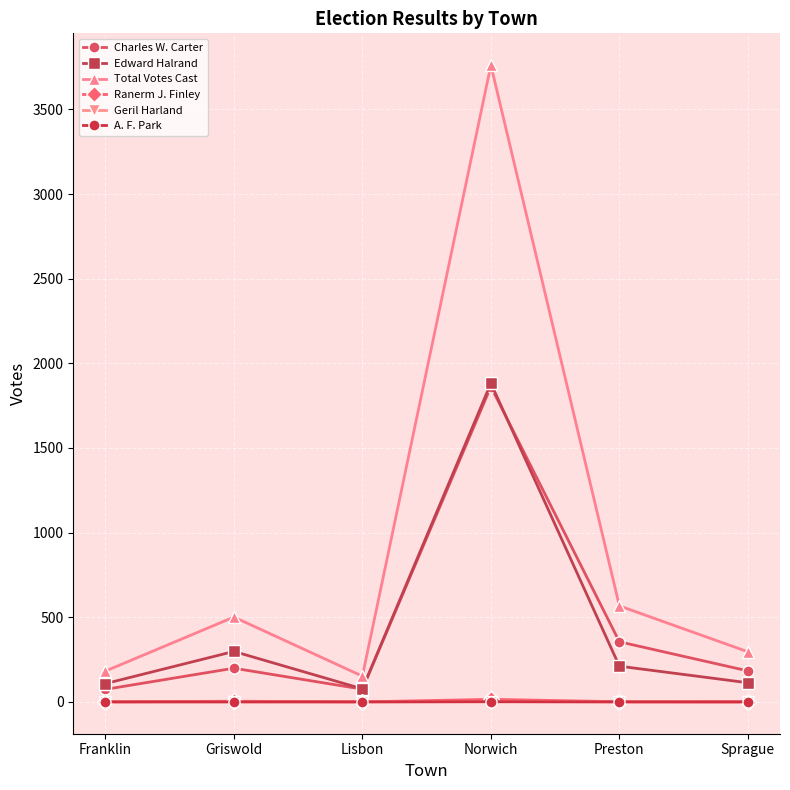

What is the value of the Charles W. Carter point at the 1st from the left?

74